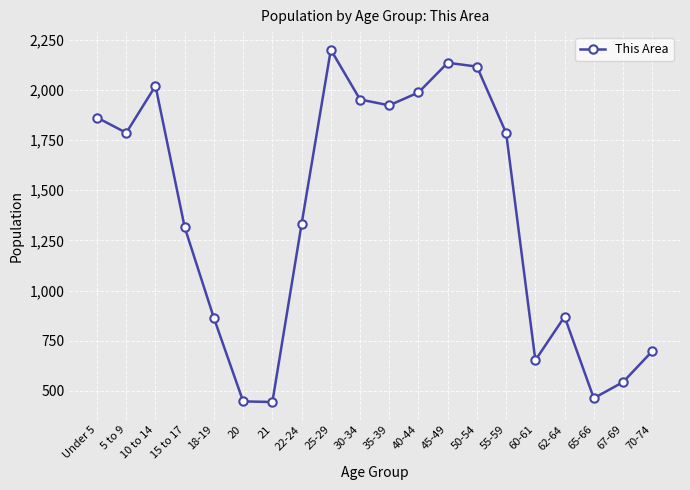

Between 5 to 9 and 25-29, which is larger?

25-29